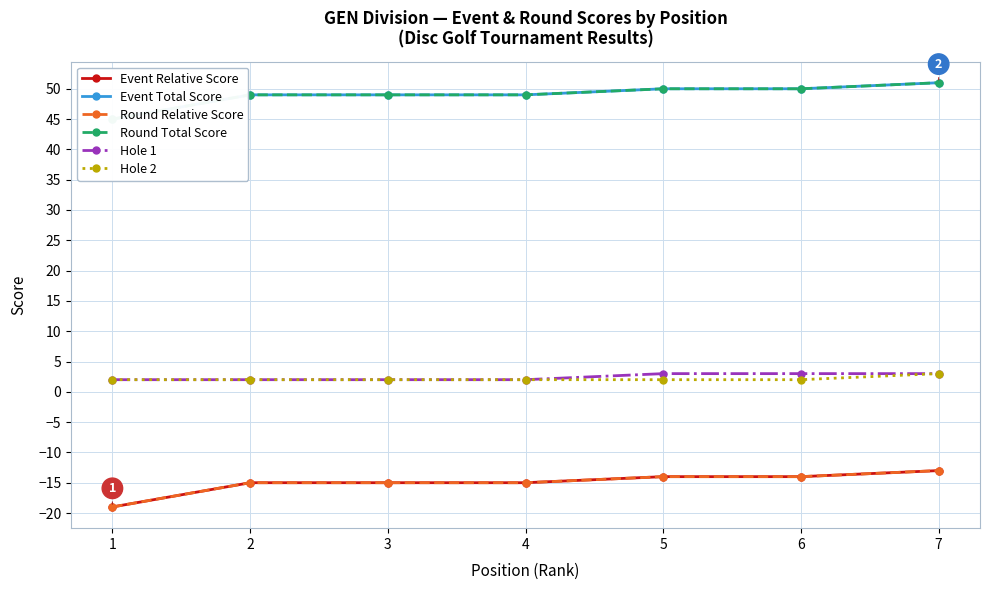

At which category is the sum across all series the highest?

7